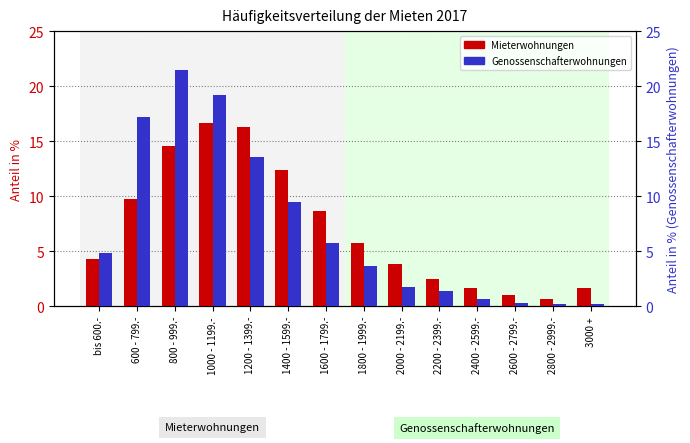

What is the difference between the maximum and minimum values in the Genossenschafterwohnungen series?

21.3